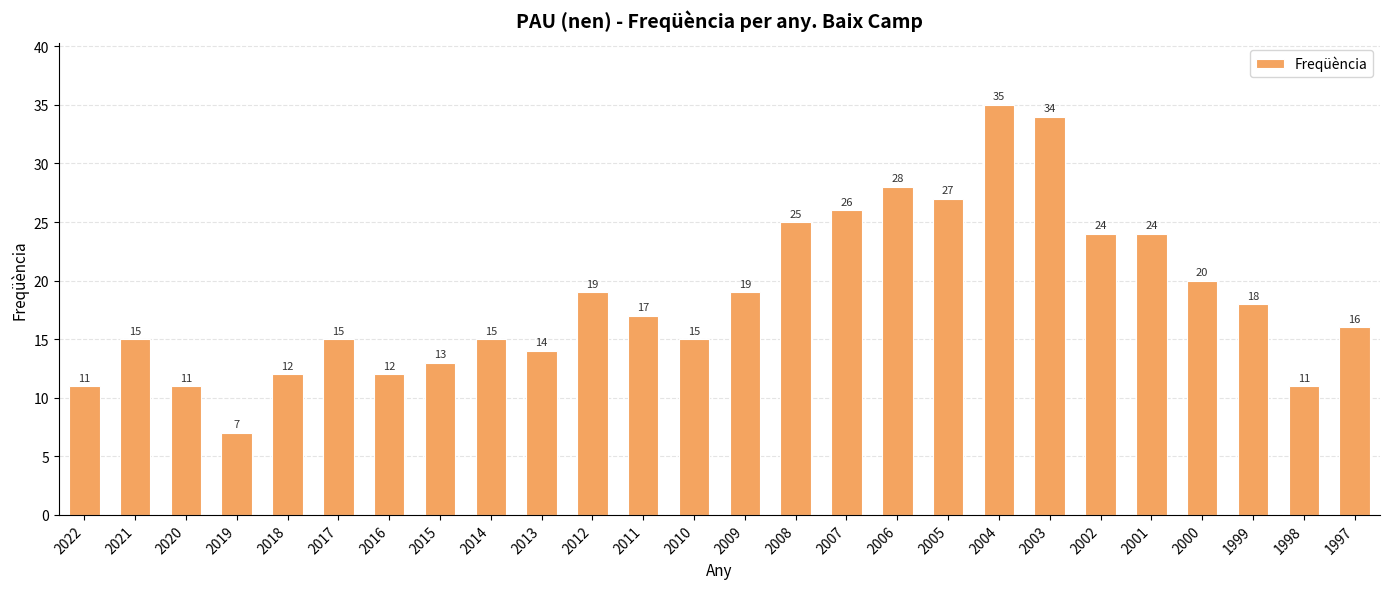

What is the value of the 20th bar from the left?

34